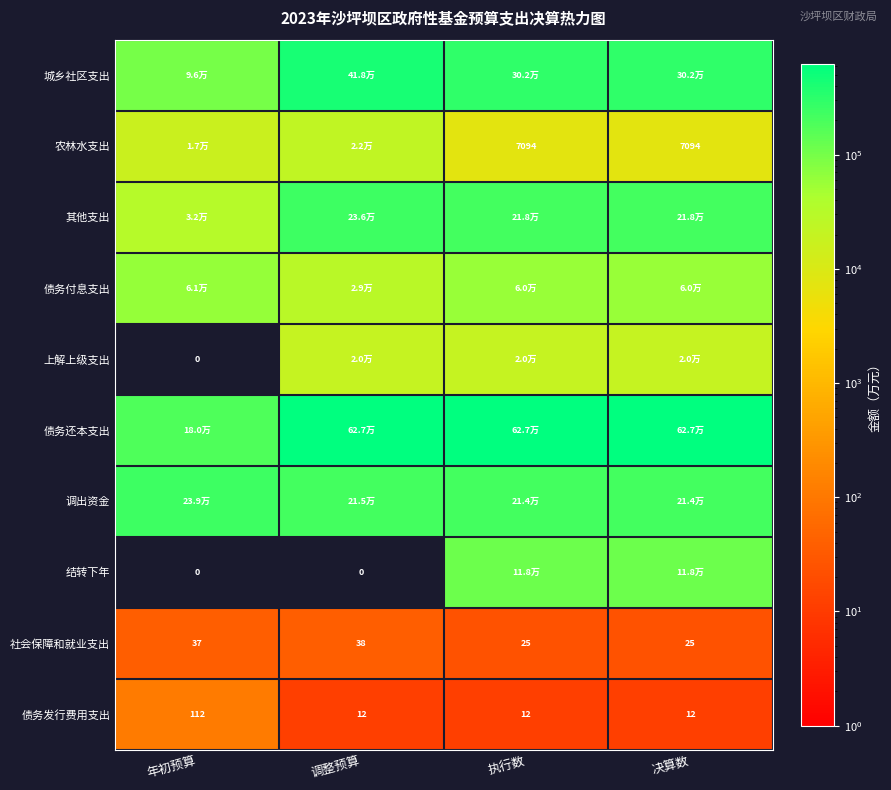

What is the maximum value for 债务发行费用支出?

112